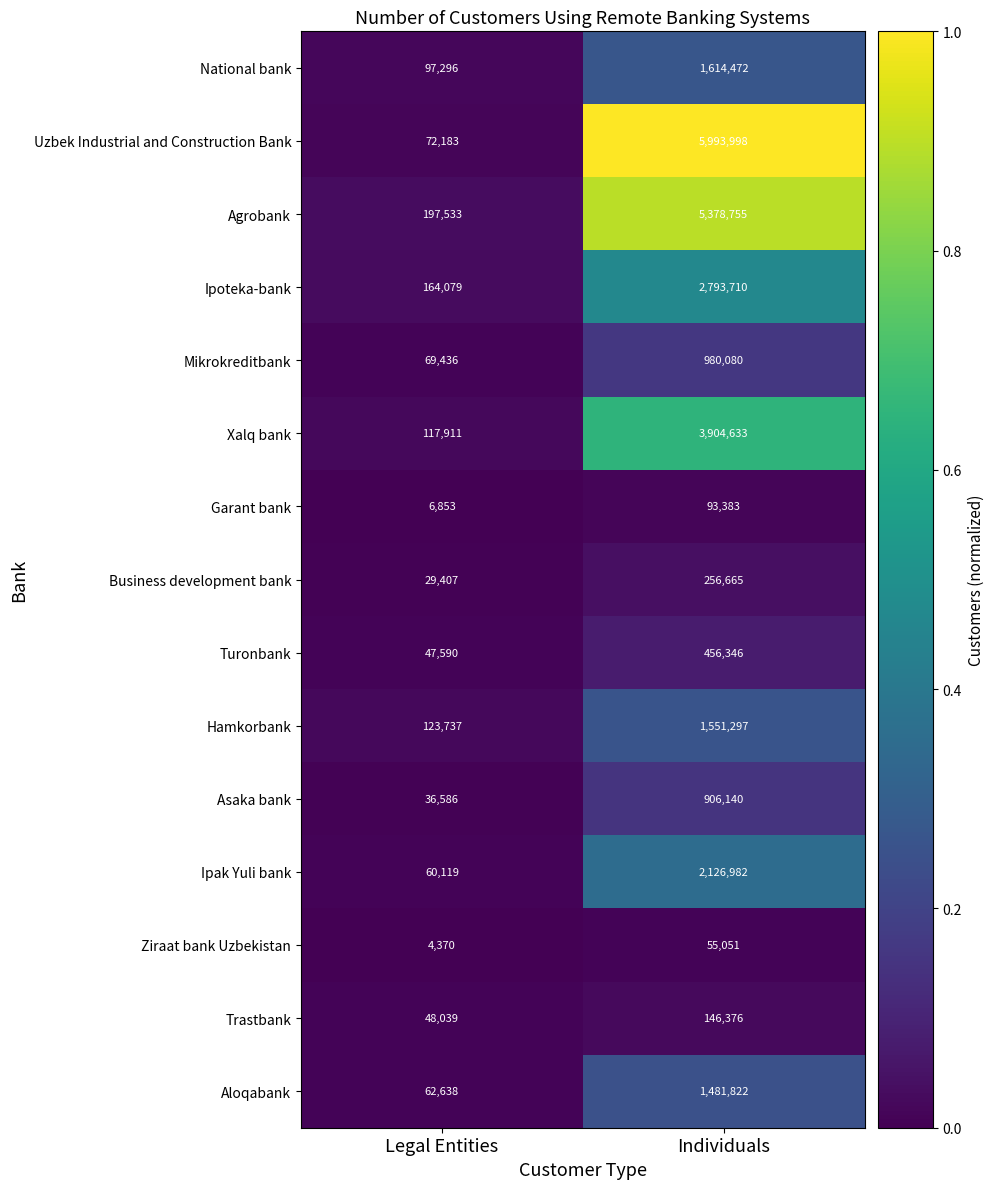

What is the difference between the highest and lowest values at Individuals?

5938947